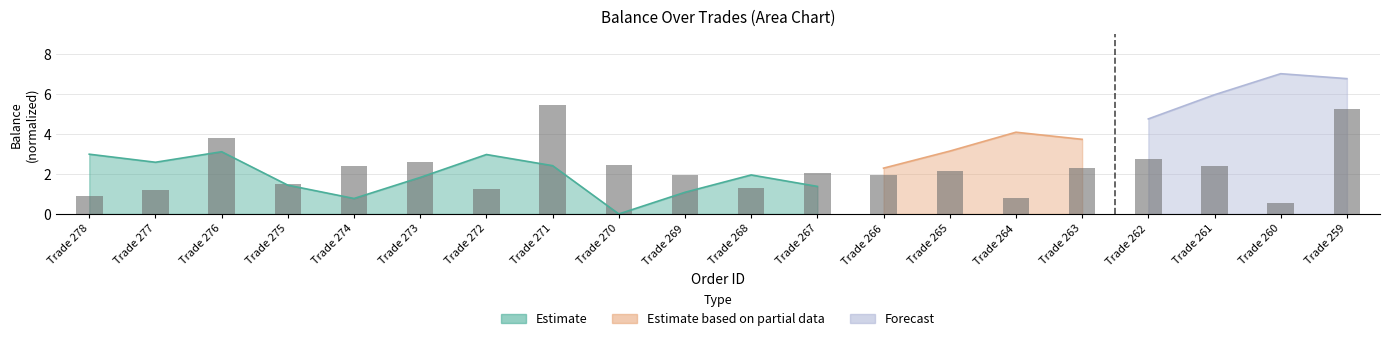

What is the value of the 19th bar from the left?

0.6